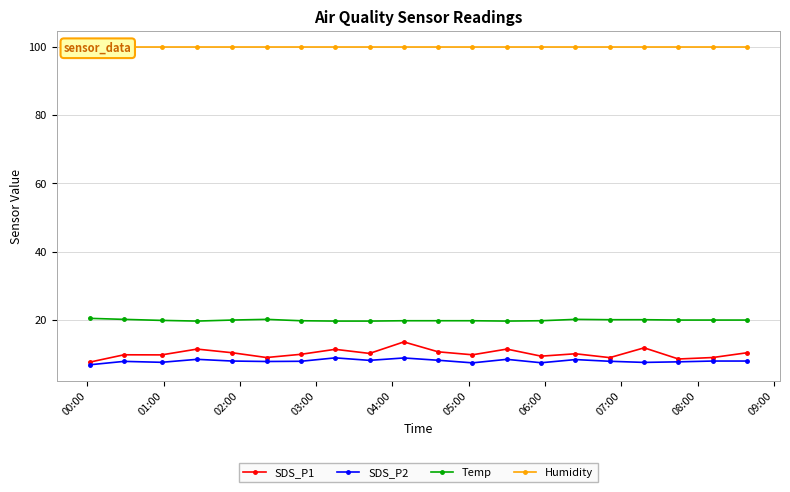

What is the maximum value for SDS_P1?

13.6